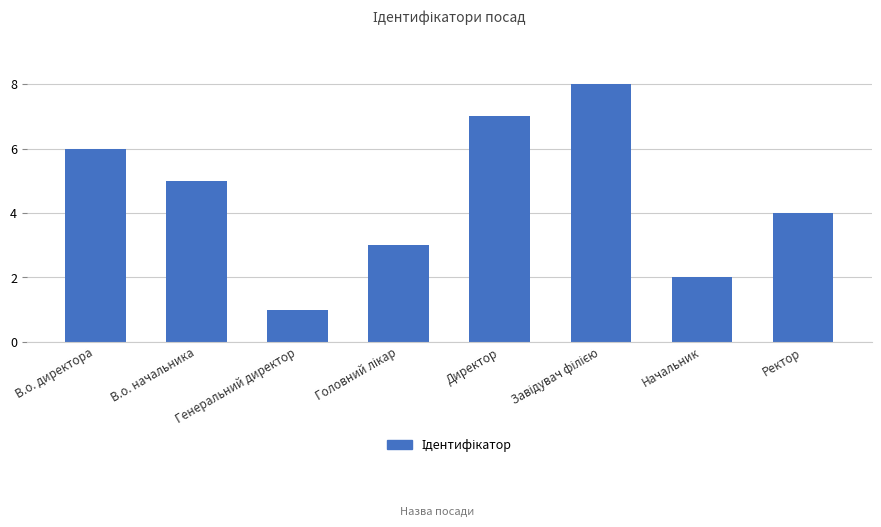

What is the difference between the second highest and minimum values?

6